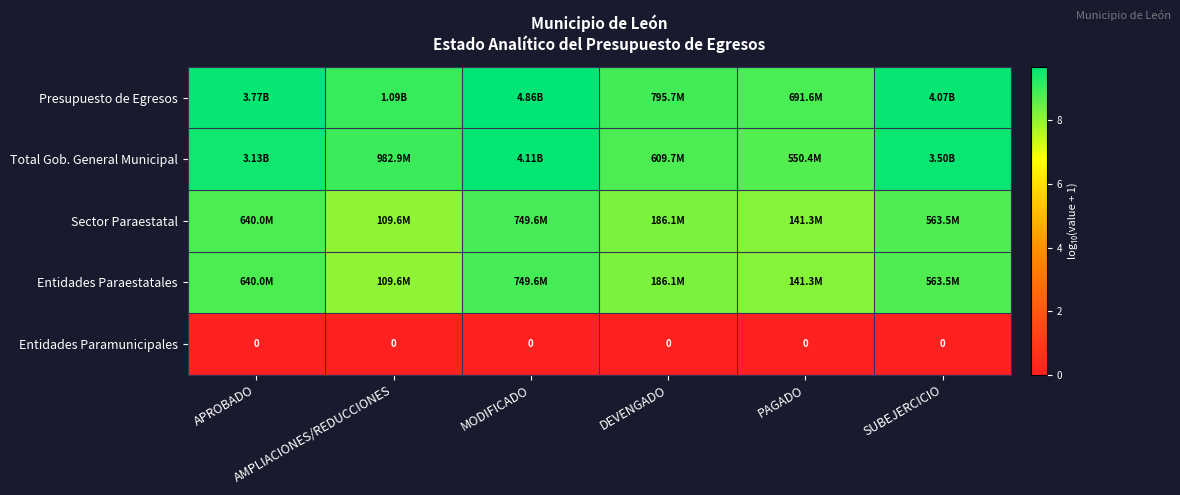

Between SUBEJERCICIO and AMPLIACIONES/REDUCCIONES, which is larger?

SUBEJERCICIO